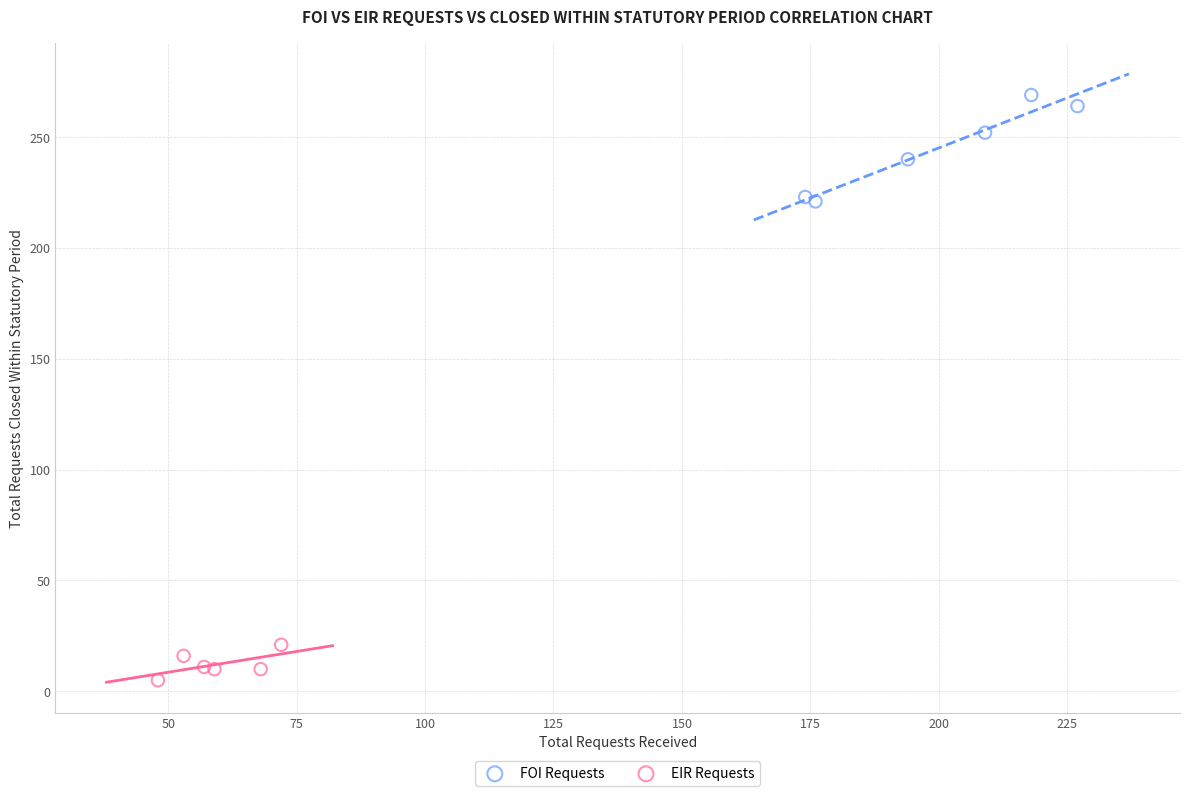

Which series has the largest Y range (max minus min)?

FOI Requests